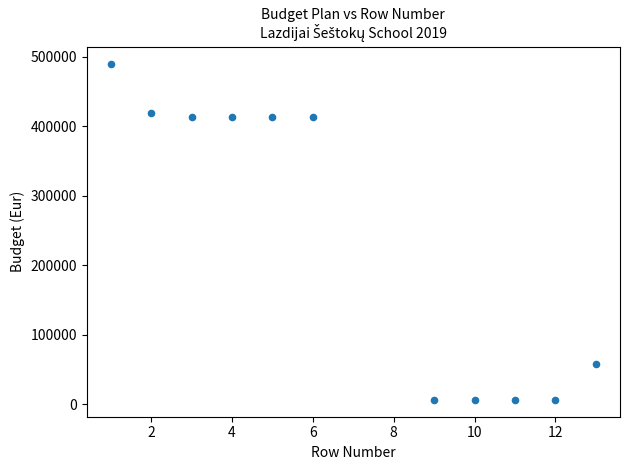

What is the range of X values (max minus min)?

12.0